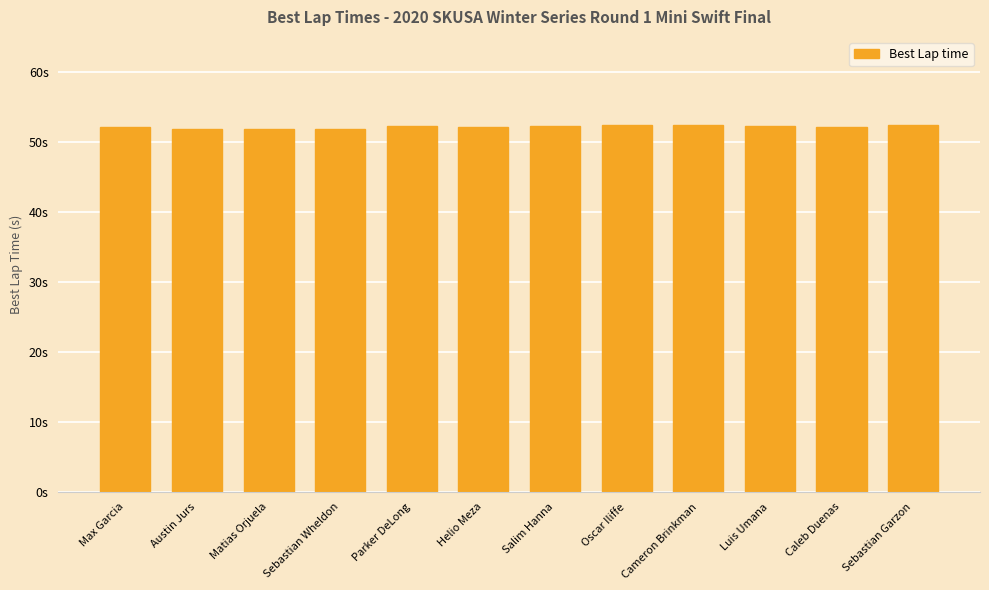

Approximately how many times larger is the value at Salim Hanna compared to Luis Umana?

1.0